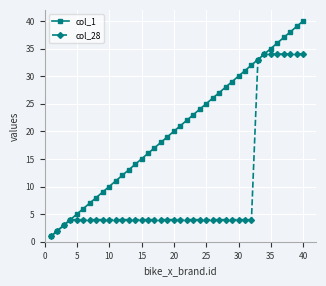

Reading left to right, transcribe all the data shown in this chart.

col_1: 1	2	3	4	5	6	7	8	9	10	11	12	13	14	15	16	17	18	19	20	21	22	23	24	25	26	27	28	29	30	31	32	33	34	35	36	37	38	39	40
col_28: 1	2	3	4	4	4	4	4	4	4	4	4	4	4	4	4	4	4	4	4	4	4	4	4	4	4	4	4	4	4	4	4	33	34	34	34	34	34	34	34